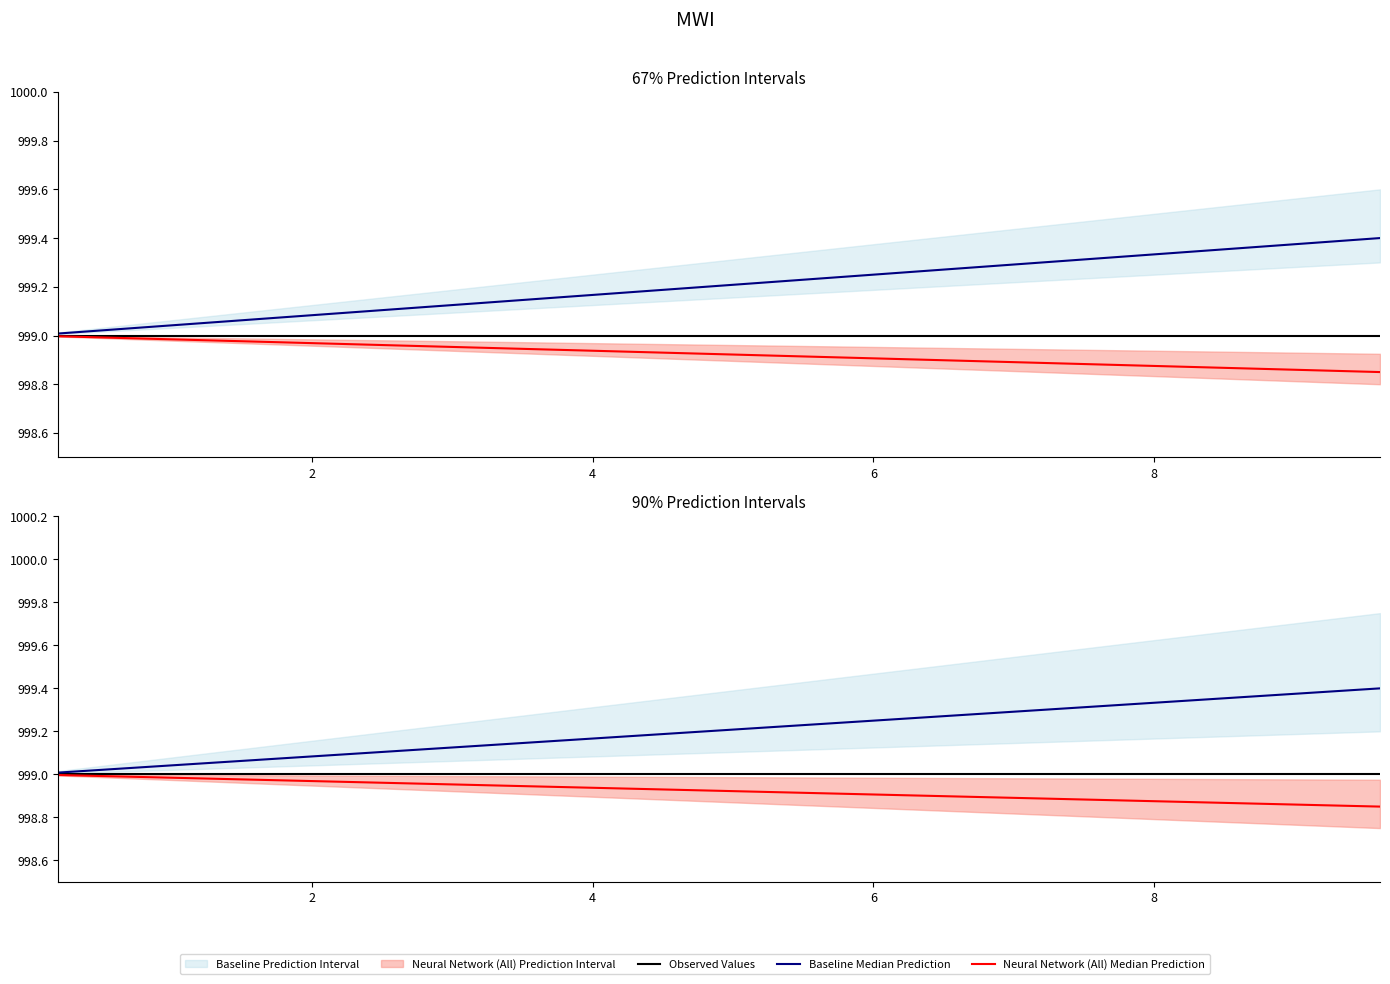

True or false: Observed Values has more than 0 interior local peaks.

False